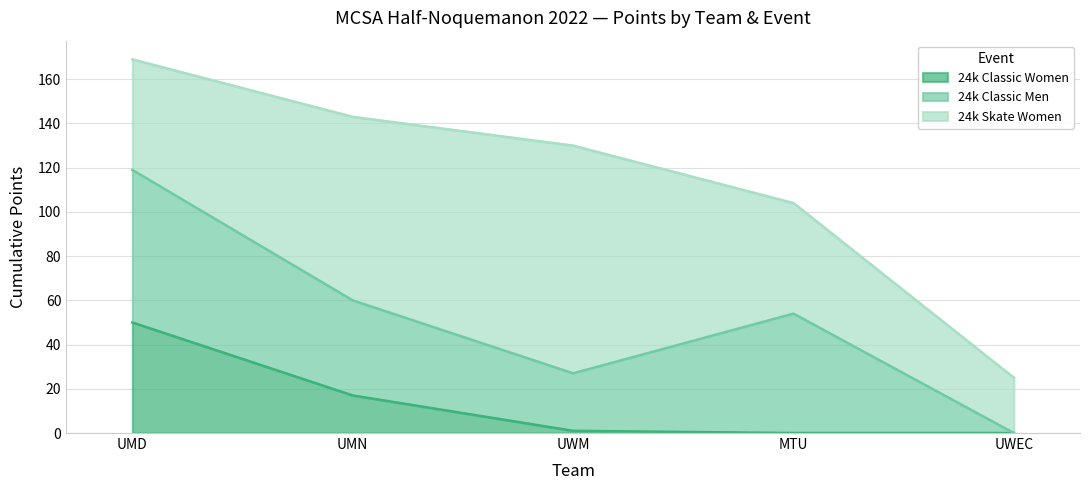

Reading right to left, what are all the values shown in this chart?

24k Classic Women: 0	0	1	17	50
24k Classic Men: 0	54	26	43	69
24k Skate Women: 25	50	103	83	50